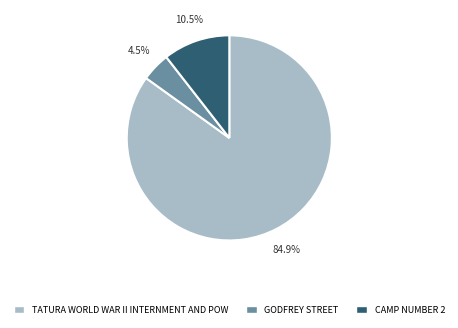

To the nearest percent, what percentage of the pie is TATURA WORLD WAR II INTERNMENT AND POW?

85%